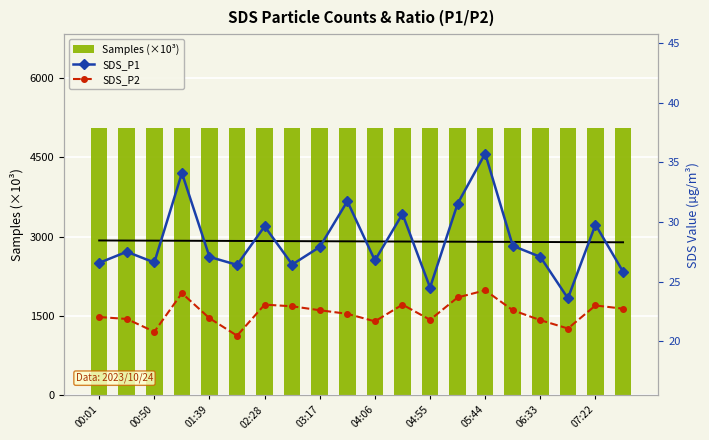

What is the sum of all Samples (×10³) values?

101085.1